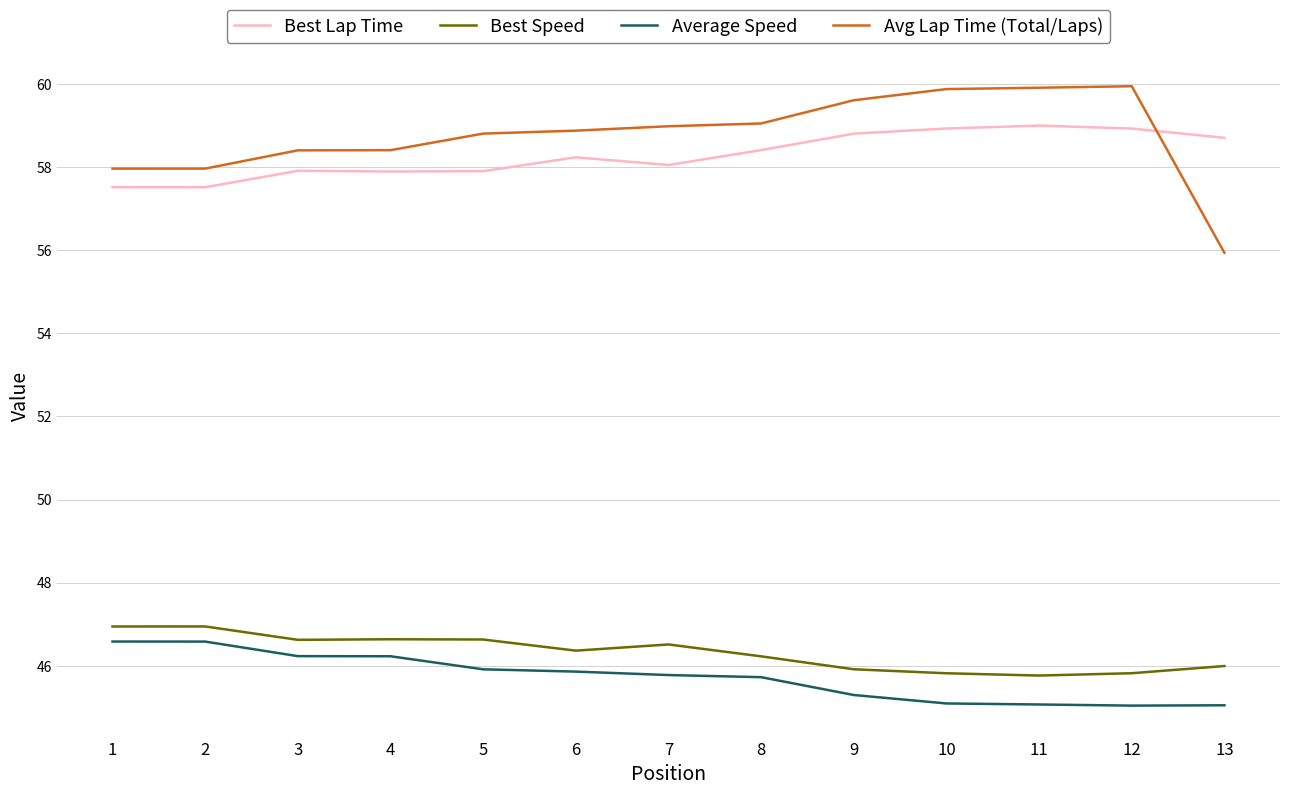

True or false: Average Speed and Best Speed cross at least once.

False